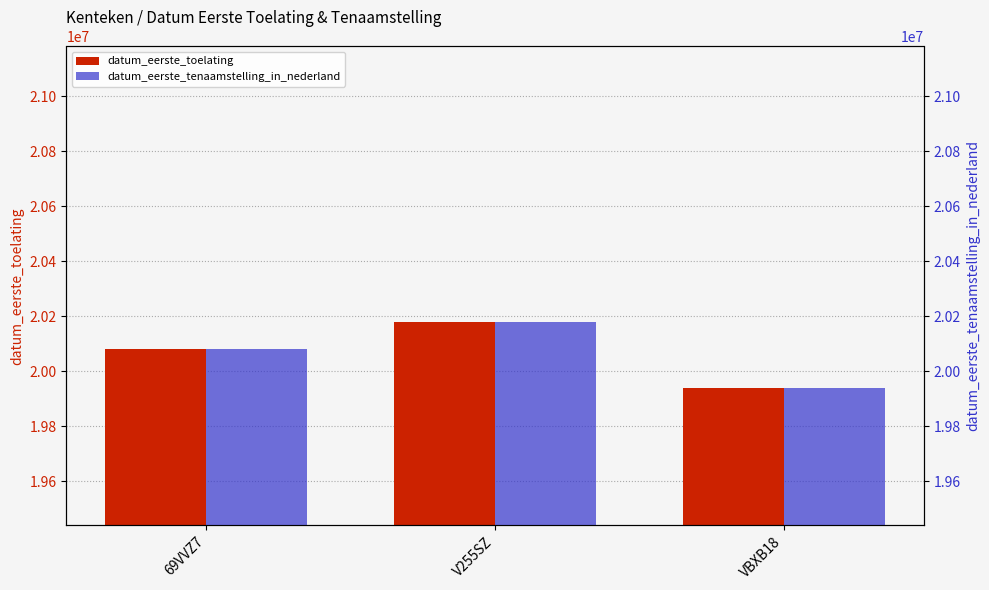

How many data points in datum_eerste_tenaamstelling_in_nederland are less than 20081009?

1